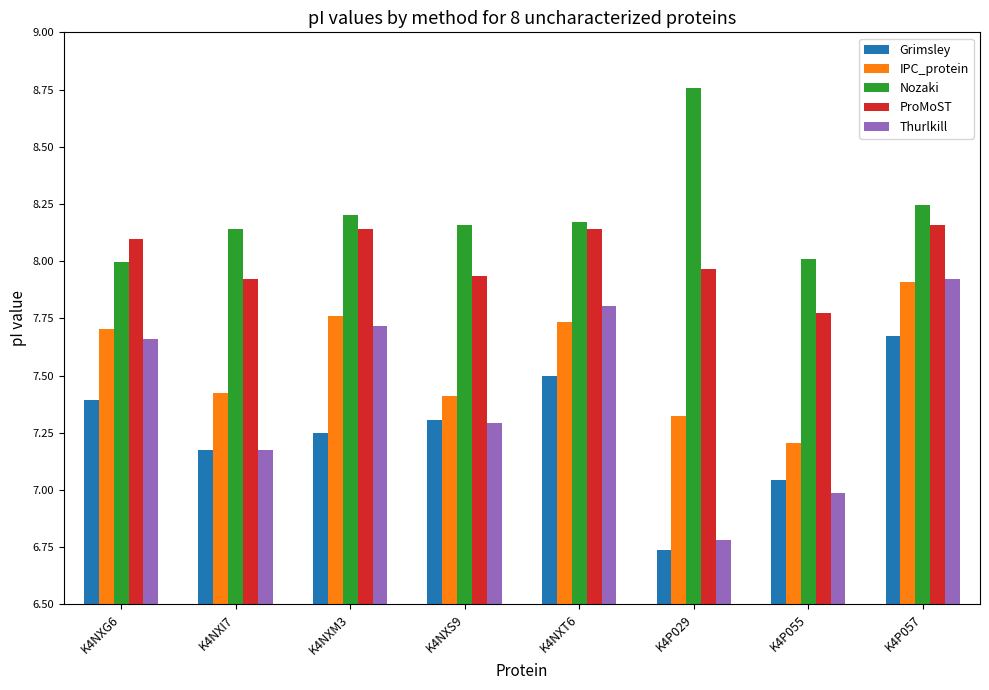

At which category does the chart reach its minimum across all series?

K4P029